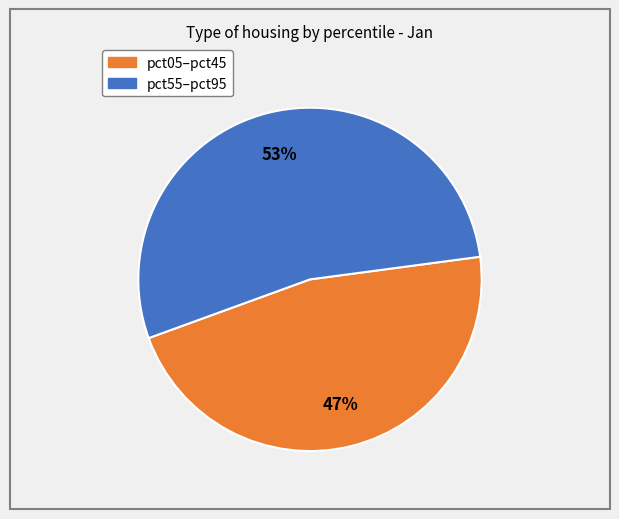

To the nearest percent, what is the average slice percentage?

50%